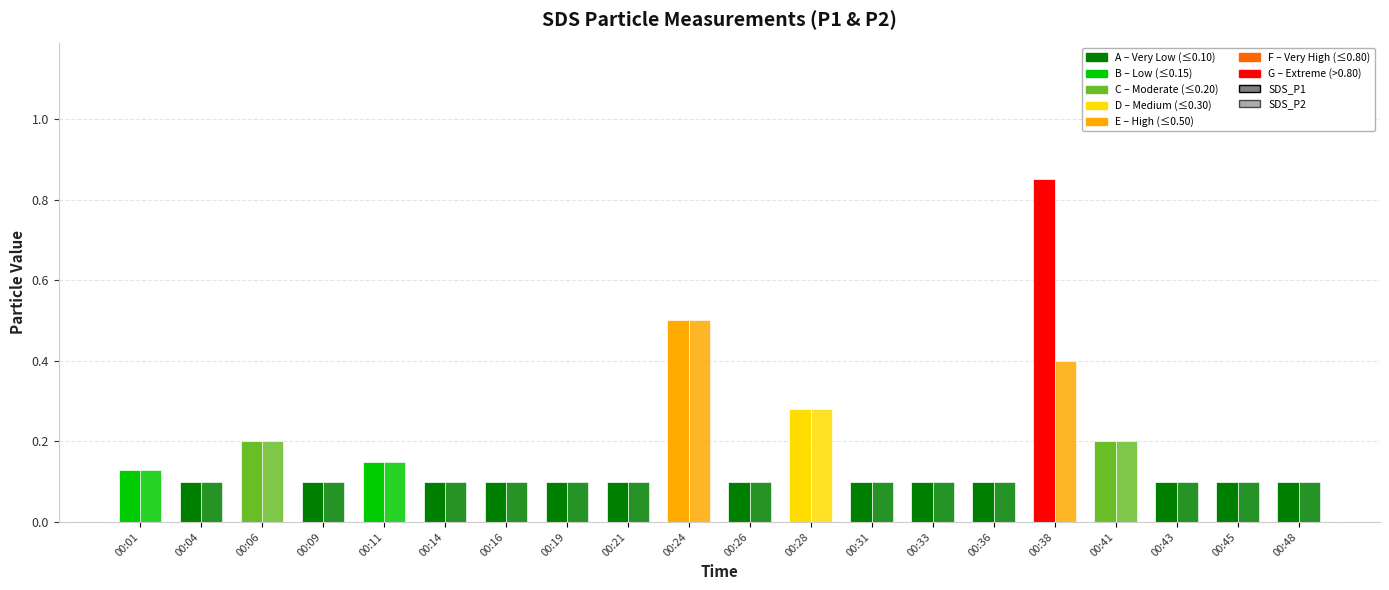

Are the bars grouped side by side (vs. stacked)?

Yes